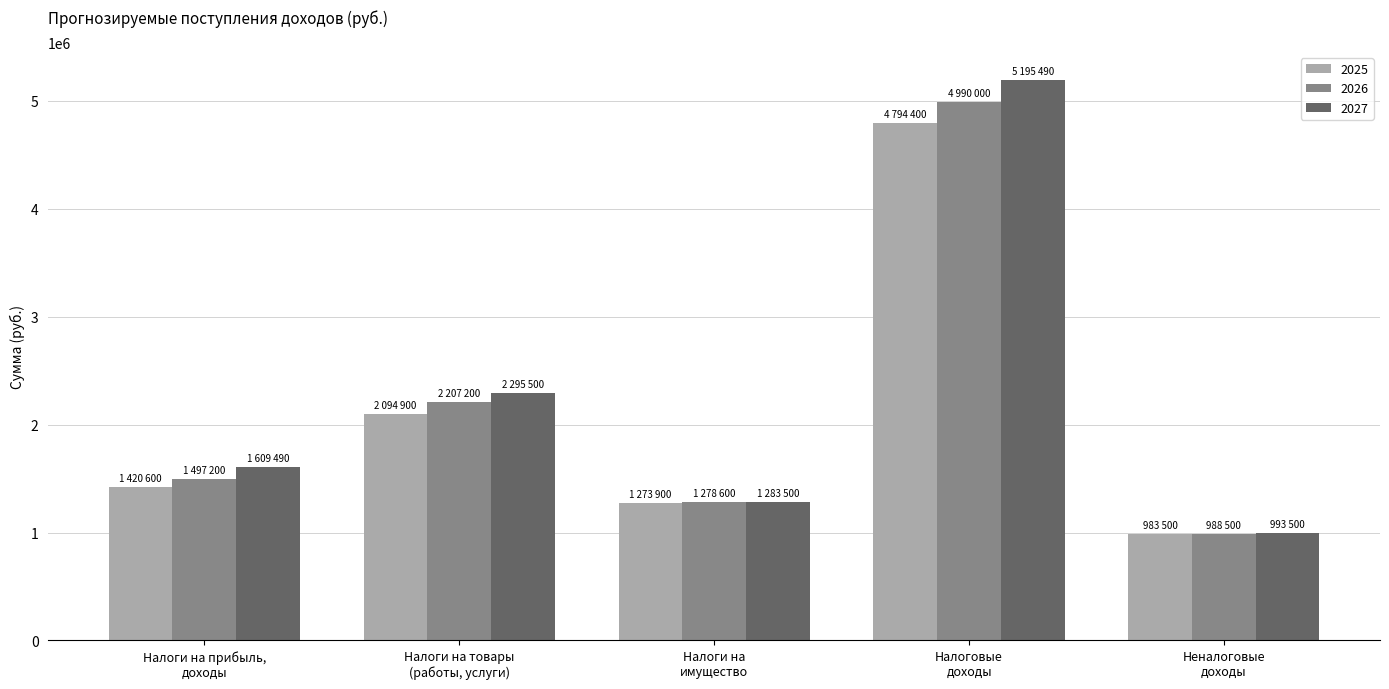

Which series has the widest spread of values?

2027